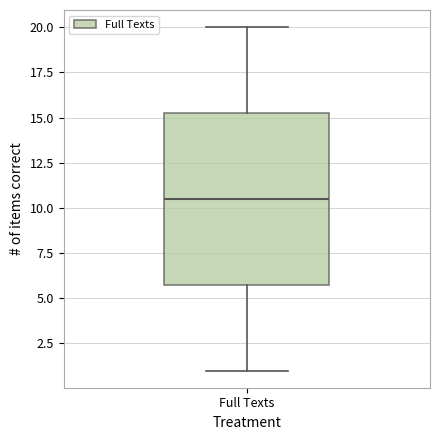

Where does the median line of the box for Full Texts sit on the y-axis? The values are not printed on the chart, so give them approximately, as read against the axis.

10.5